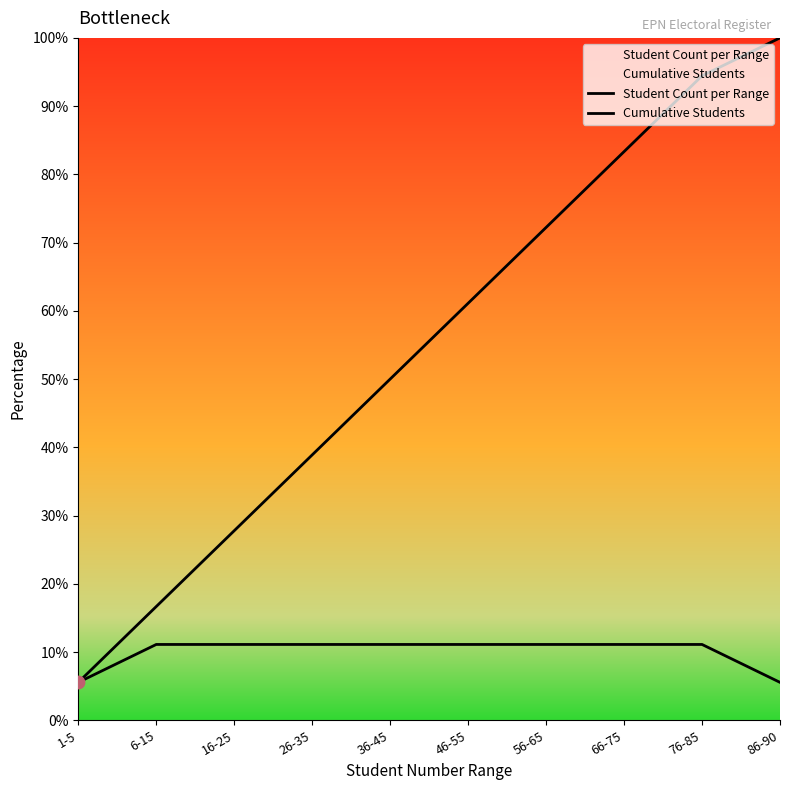

Which series contains the highest Y value?

Cumulative Students